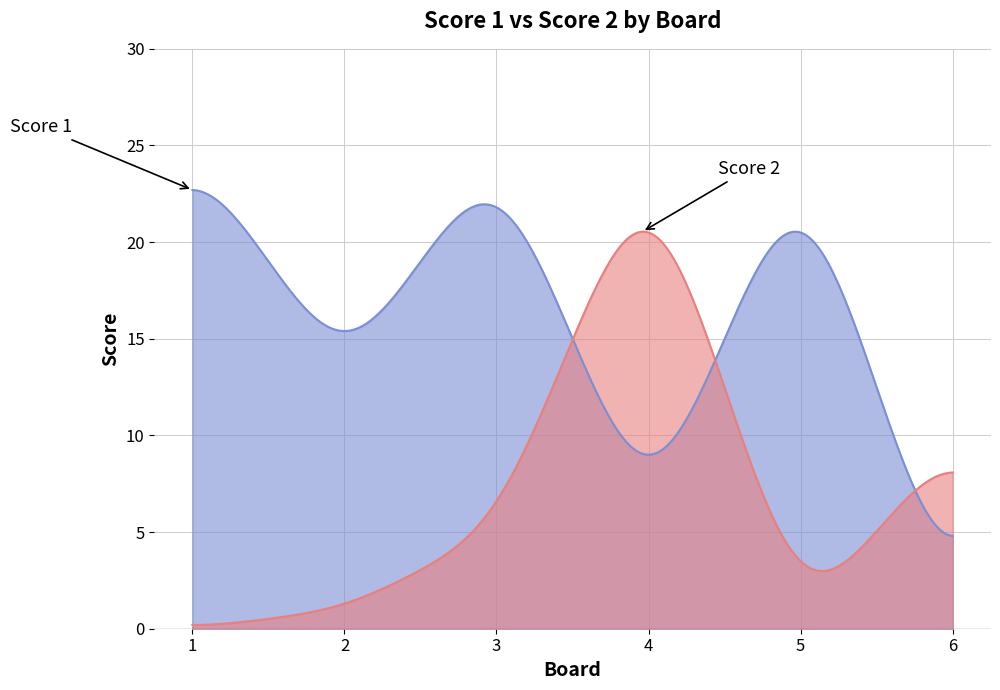

What is the maximum value shown in the chart?

22.7